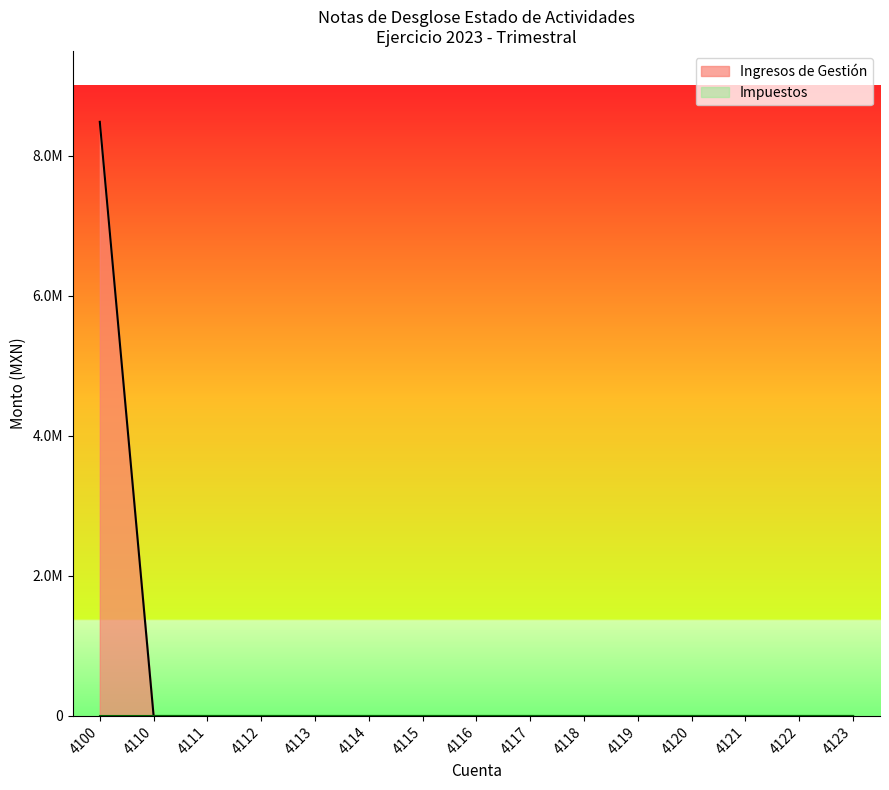

At how many categories does at least one series exceed 6156197?

1